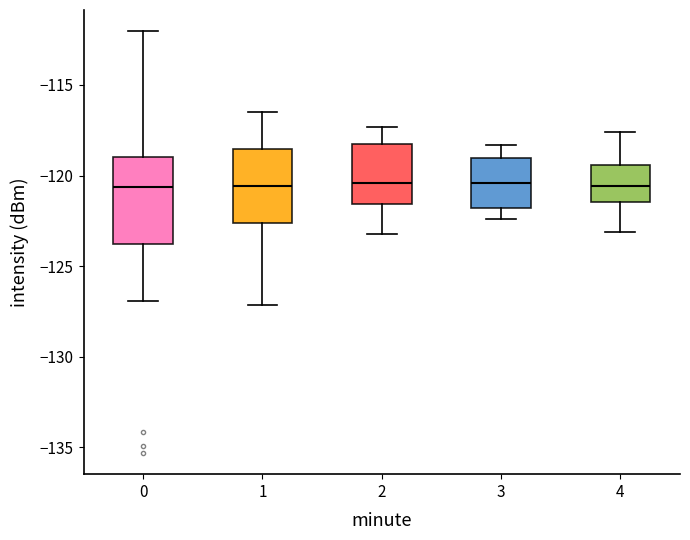

Reading left to right, transcribe this box plot: for each box, give where its median line is, the range the box spans, and where its two whiskers end, as read against the y-axis. The values are not printed on the chart, so give them approximately, as read against the axis.

0: median -120.5, box -124.0 to -119.0, whiskers -127.0 to -112.0
1: median -120.5, box -122.5 to -118.5, whiskers -127.0 to -116.5
2: median -120.5, box -121.5 to -118.0, whiskers -123.0 to -117.5
3: median -120.5, box -122.0 to -119.0, whiskers -122.5 to -118.5
4: median -120.5, box -121.5 to -119.5, whiskers -123.0 to -117.5